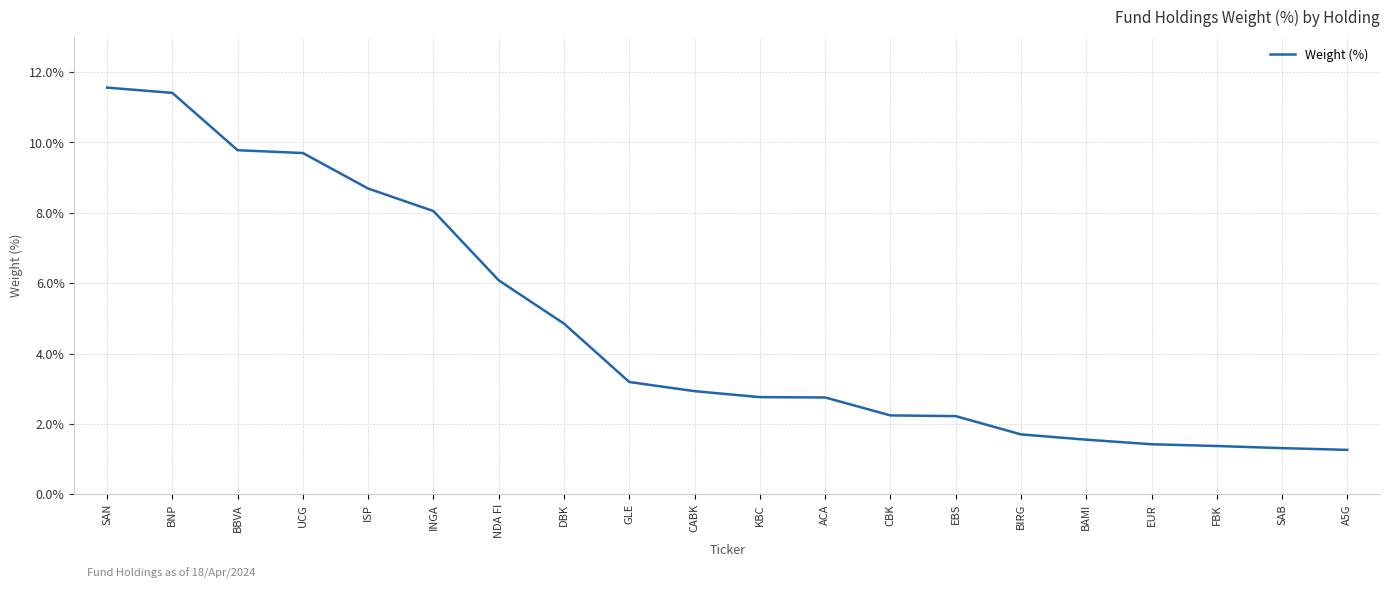

The chart shows a value of 4.3 at ISP. True or false?

False